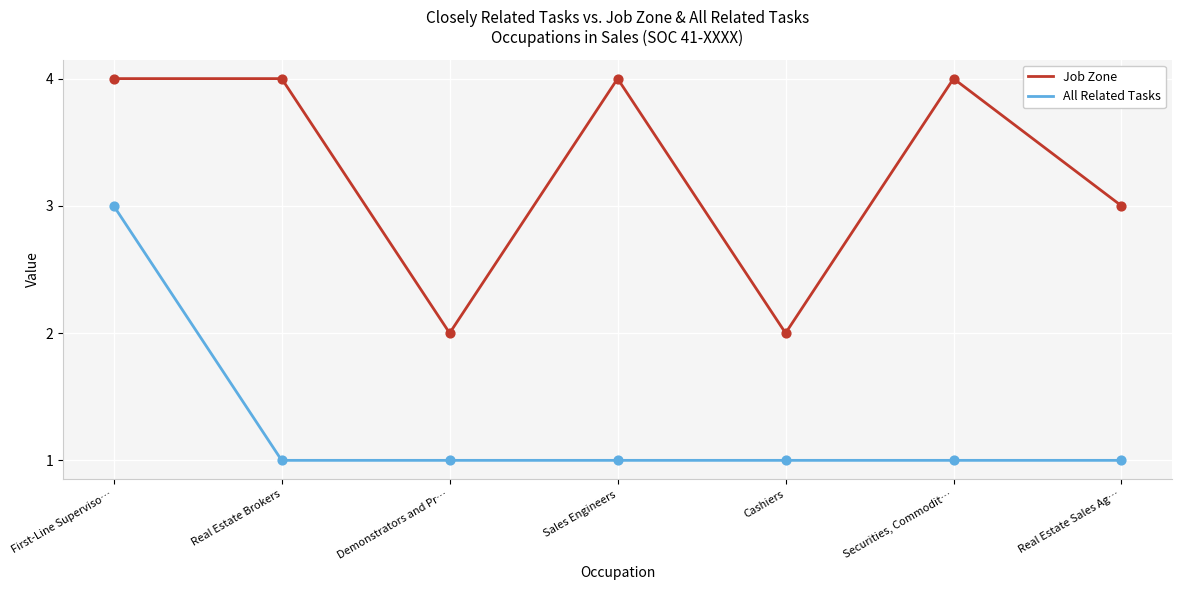

Is the value of All Related Tasks at Sales Engineers greater than the value of Job Zone at Cashiers?

No